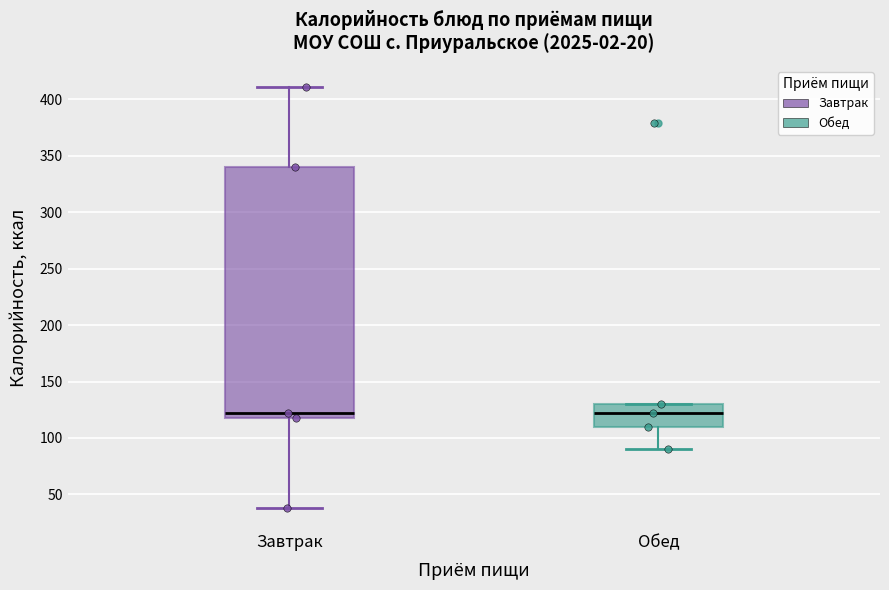

Reading left to right, read every box against the y-axis: the position of its median line, the range the box covers, and the ends of its whiskers. The values are not printed on the chart, so give them approximately, as read against the axis.

Завтрак: median 120 (just above the box's lower edge), box 120 to 340, whiskers 40 to 410
Обед: median 120, box 110 to 130, whiskers 90 to 130